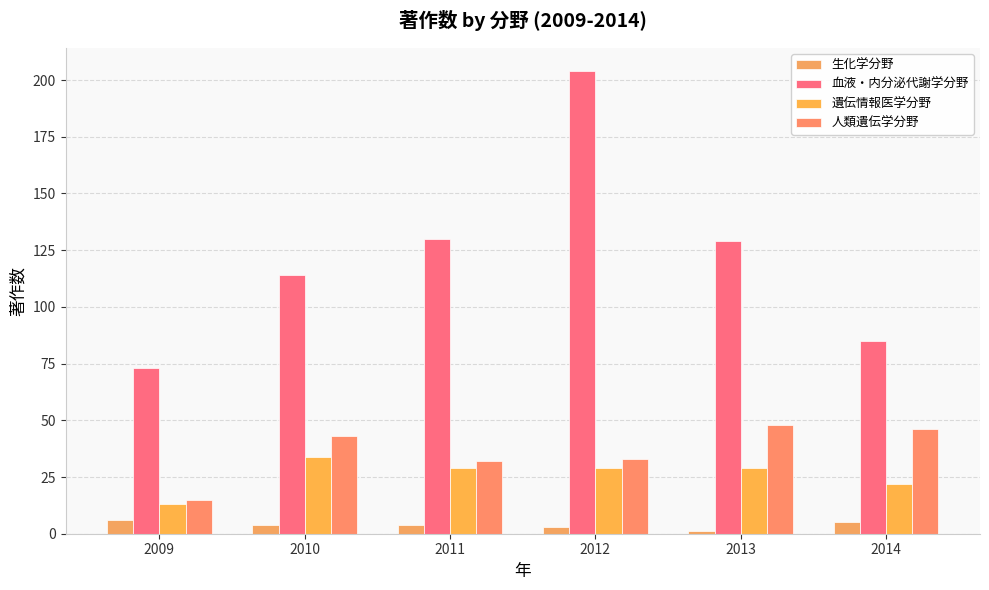

Reading left to right, extract all data points from this chart.

生化学分野: 6	4	4	3	1	5
血液・内分泌代謝学分野: 73	114	130	204	129	85
遺伝情報医学分野: 13	34	29	29	29	22
人類遺伝学分野: 15	43	32	33	48	46